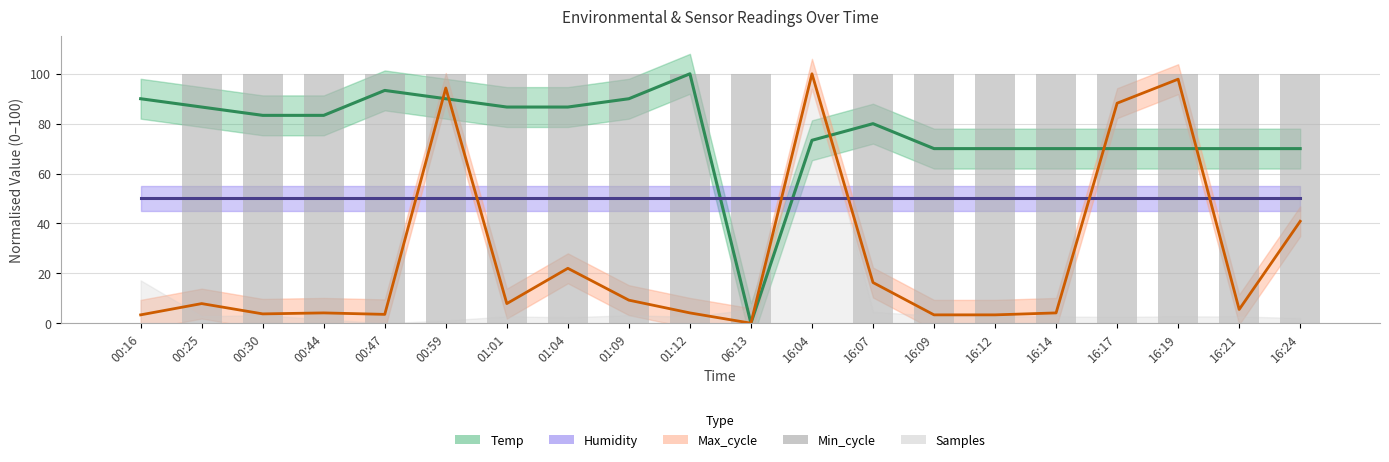

Between 16:09 and 00:59, which is larger?

16:09